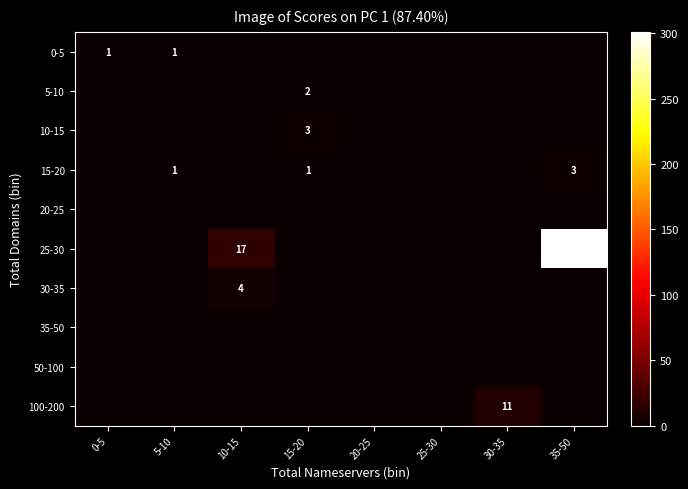

Is it true that 15-20 equals 1 at 5-10?

True